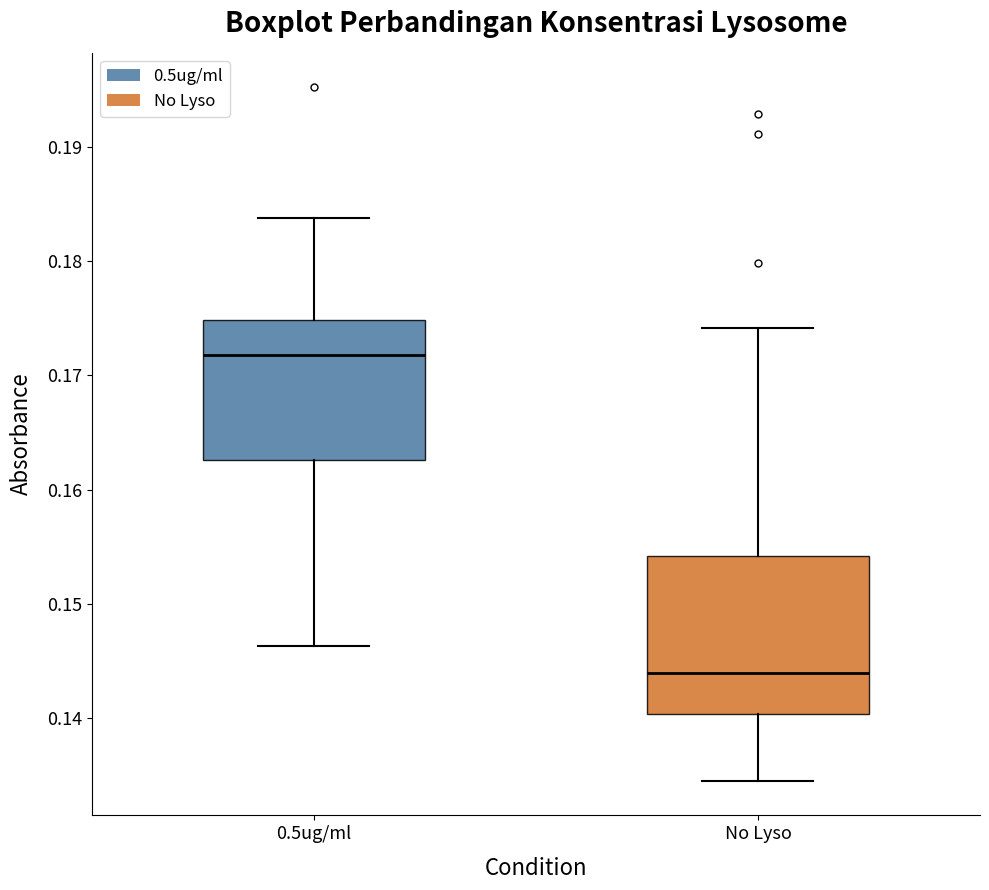

Where does the upper whisker of the box for No Lyso end on the y-axis? The values are not printed on the chart, so give them approximately, as read against the axis.

0.174